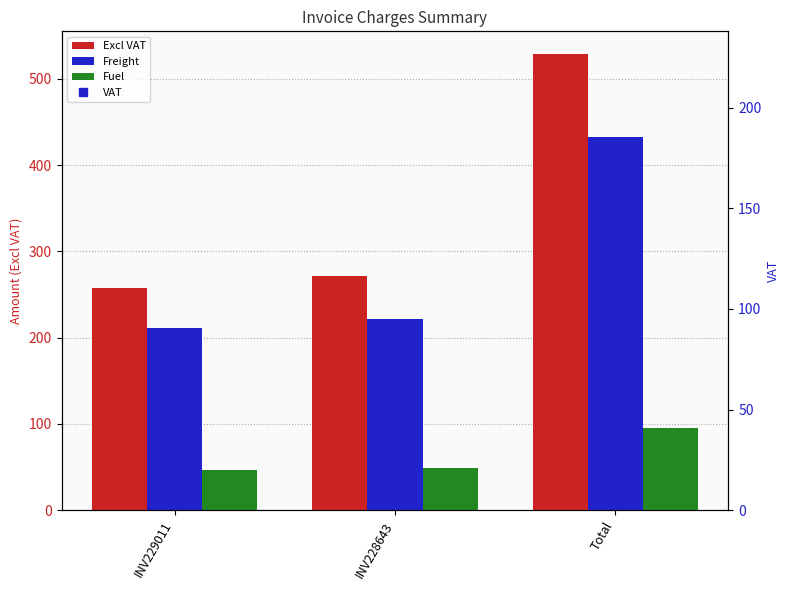

Is it true that Fuel equals 22.4 at Total?

False